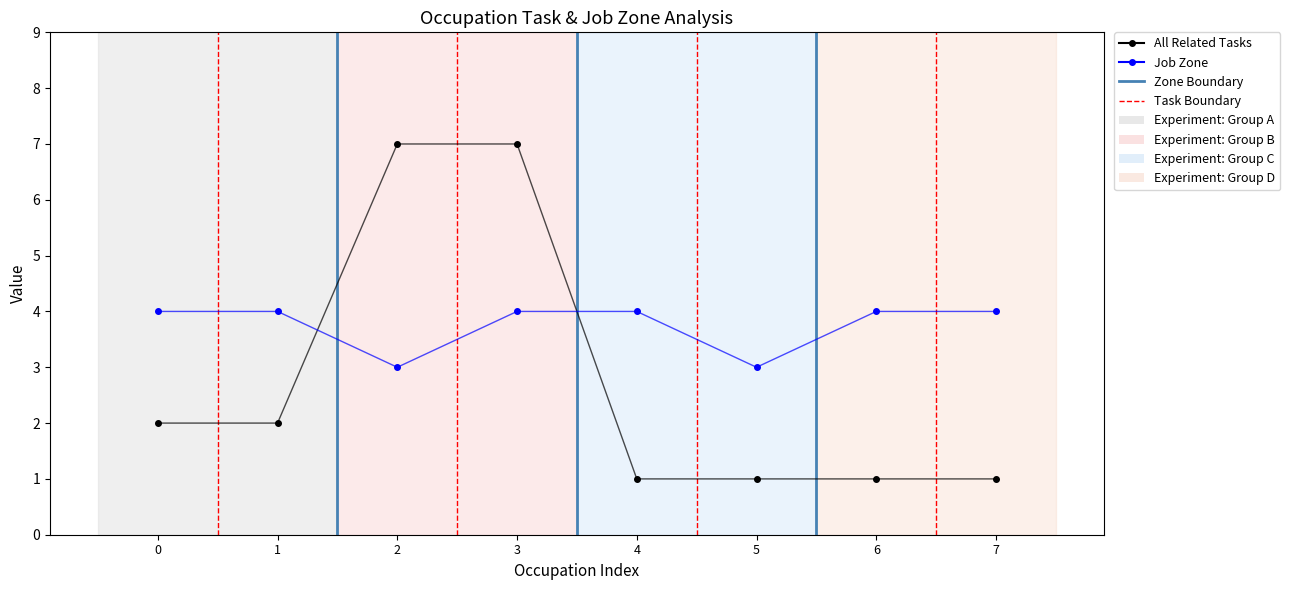

Which series has the largest range (max minus min)?

All Related Tasks